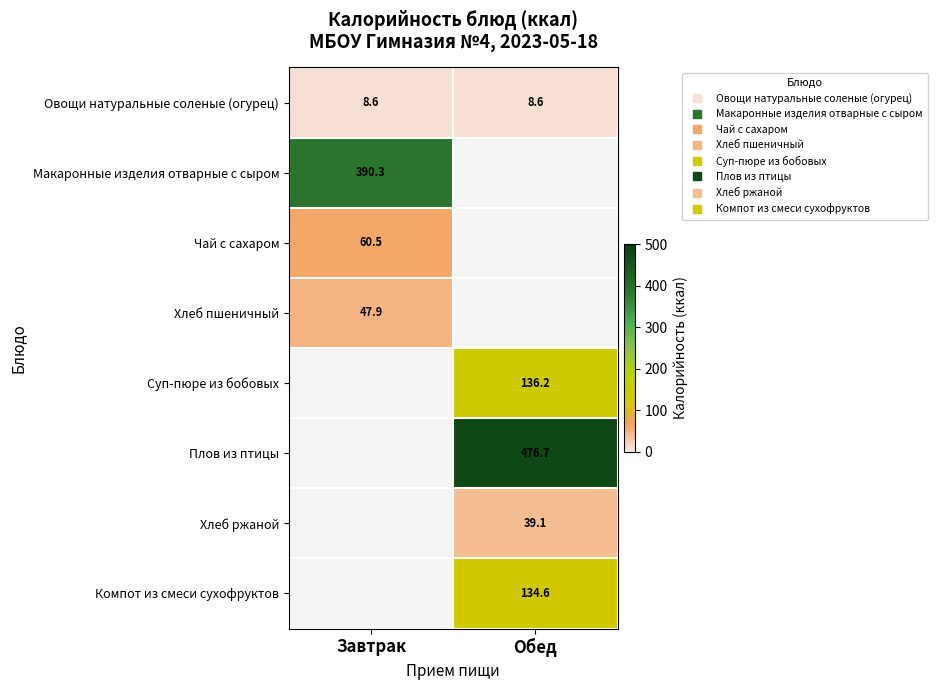

Which category has the lowest value across all series?

Завтрак